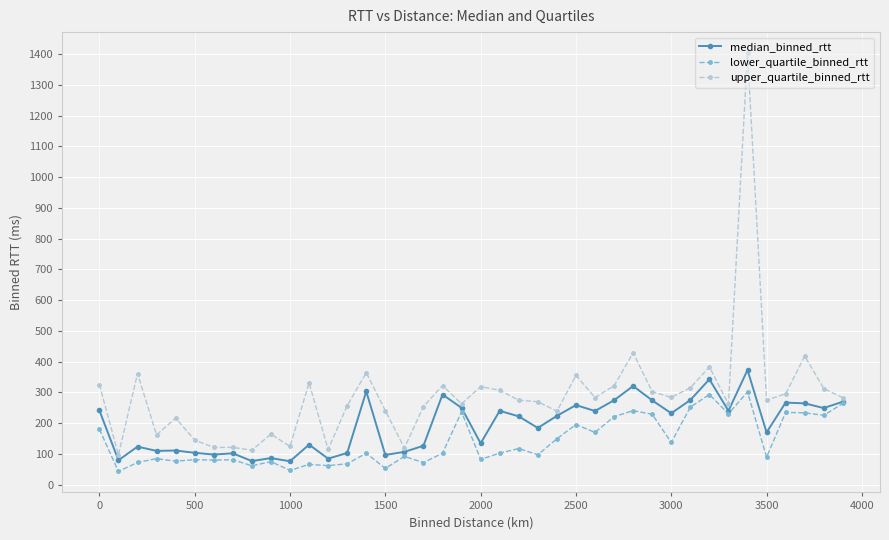

Does the chart display data point markers on the line(s)?

Yes